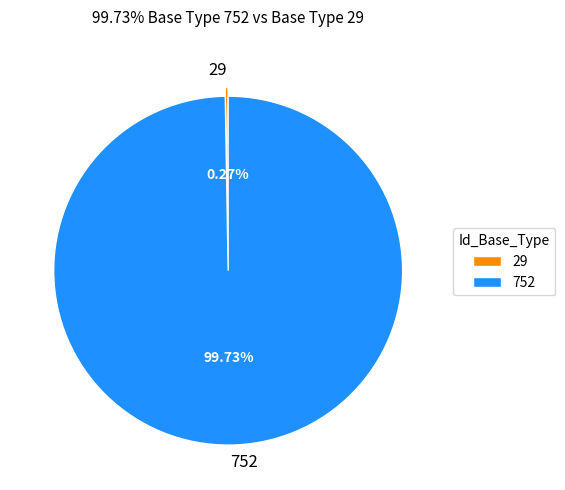

Which slice represents more than half of the pie?

752